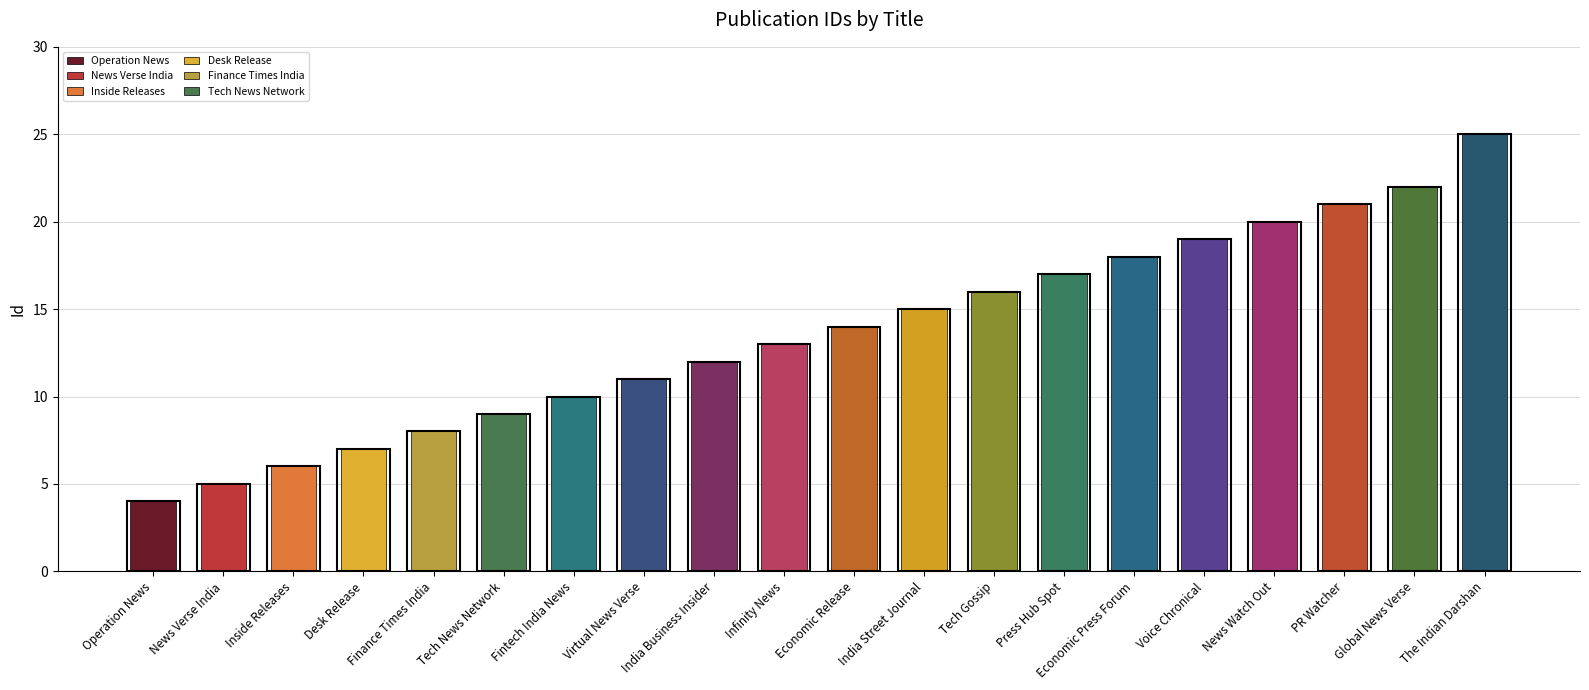

How many bars are there in total?

20